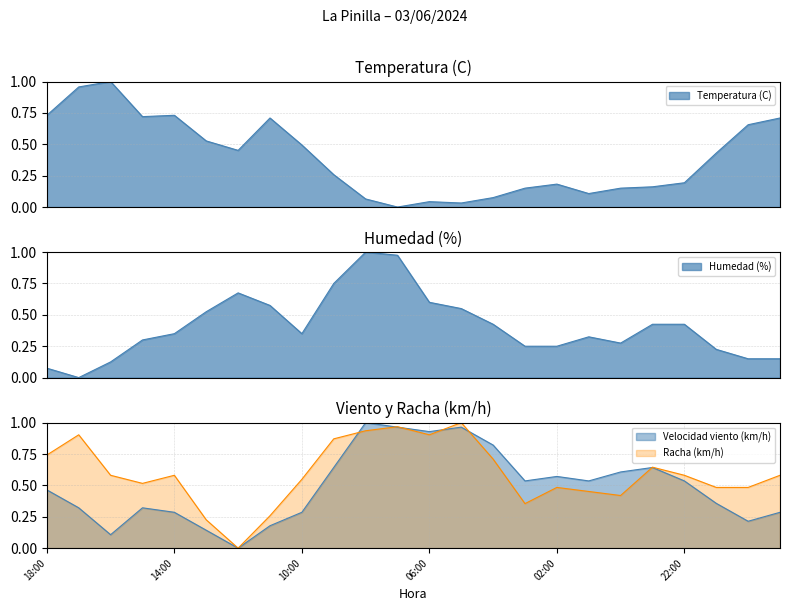

What are all the series names shown in the legend?

Temperatura (C), Humedad (%), Velocidad viento (km/h), Racha (km/h)